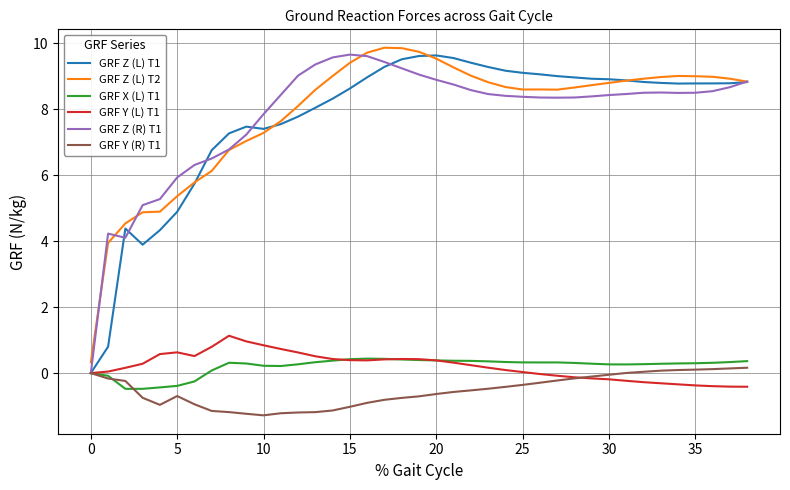

What is the lowest value of the GRF Y (R) T1 series?

-1.3